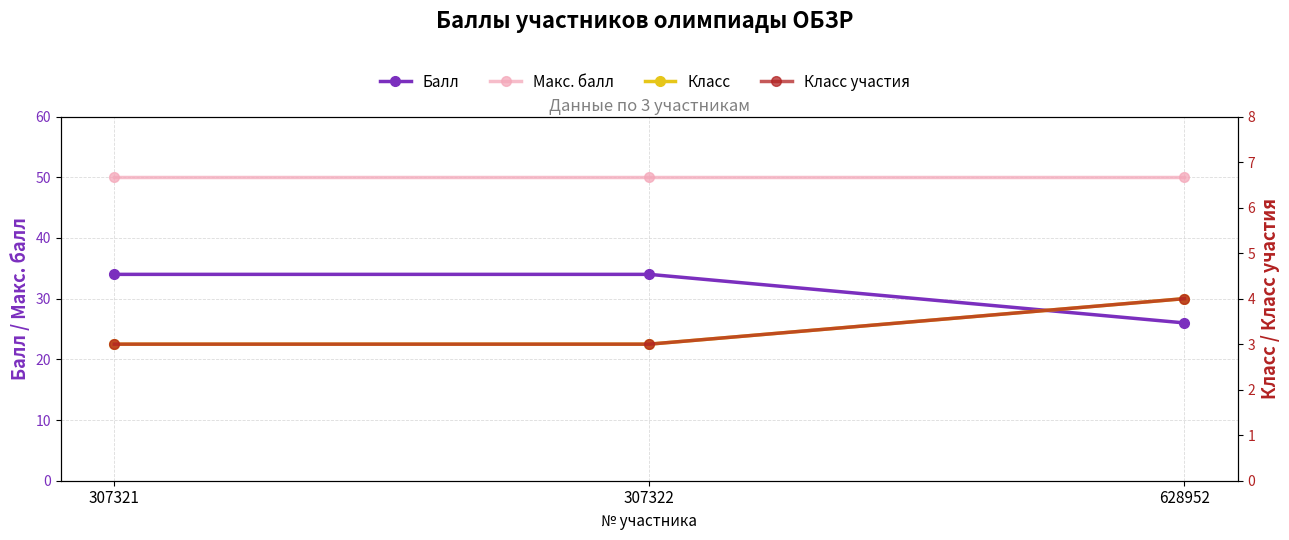

Reading right to left, extract all data points from this chart.

Балл: 26	34	34
Макс. балл: 50	50	50
Класс: 4	3	3
Класс участия: 4	3	3